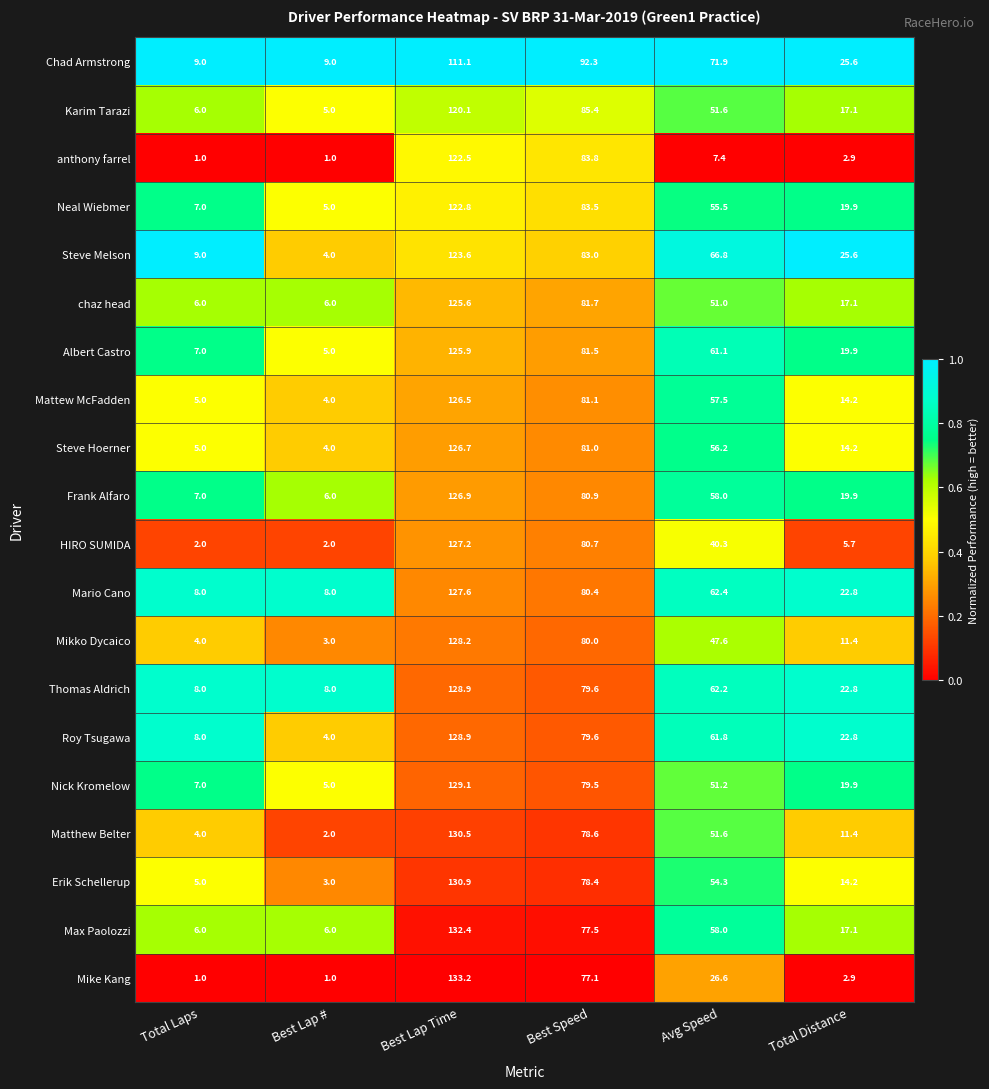

At which category is the sum across all series the highest?

Best Lap Time